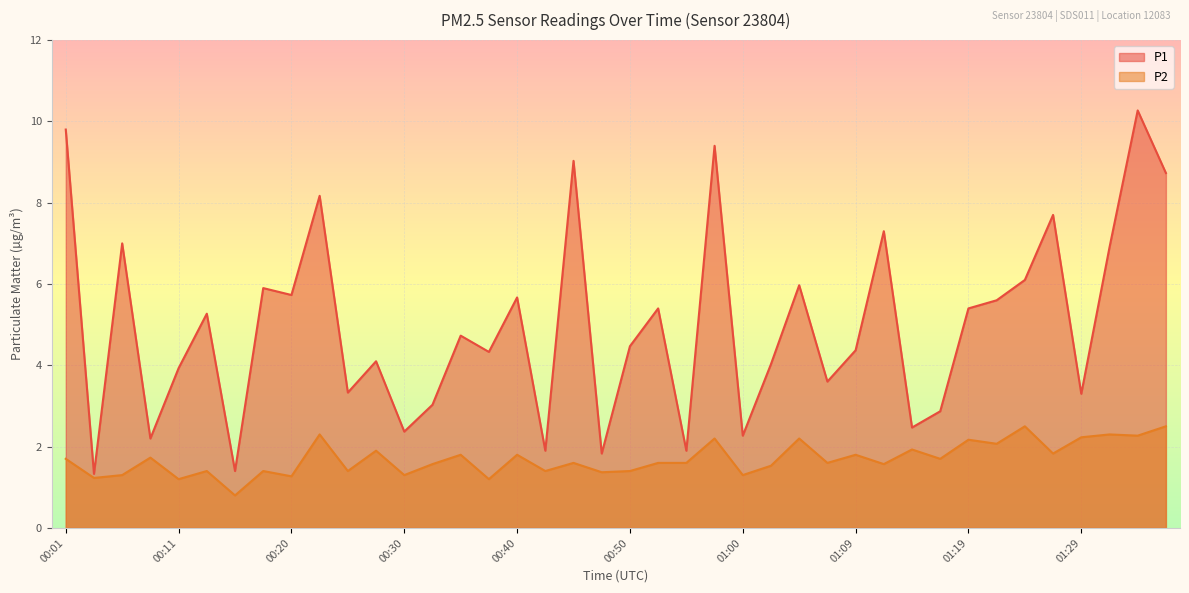

What is the minimum value shown in the chart?

0.8